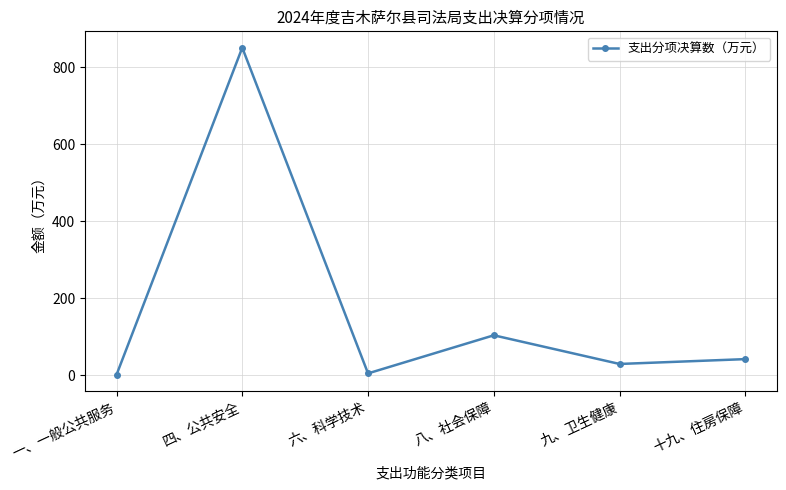

What is the minimum value shown in the chart?

1.2